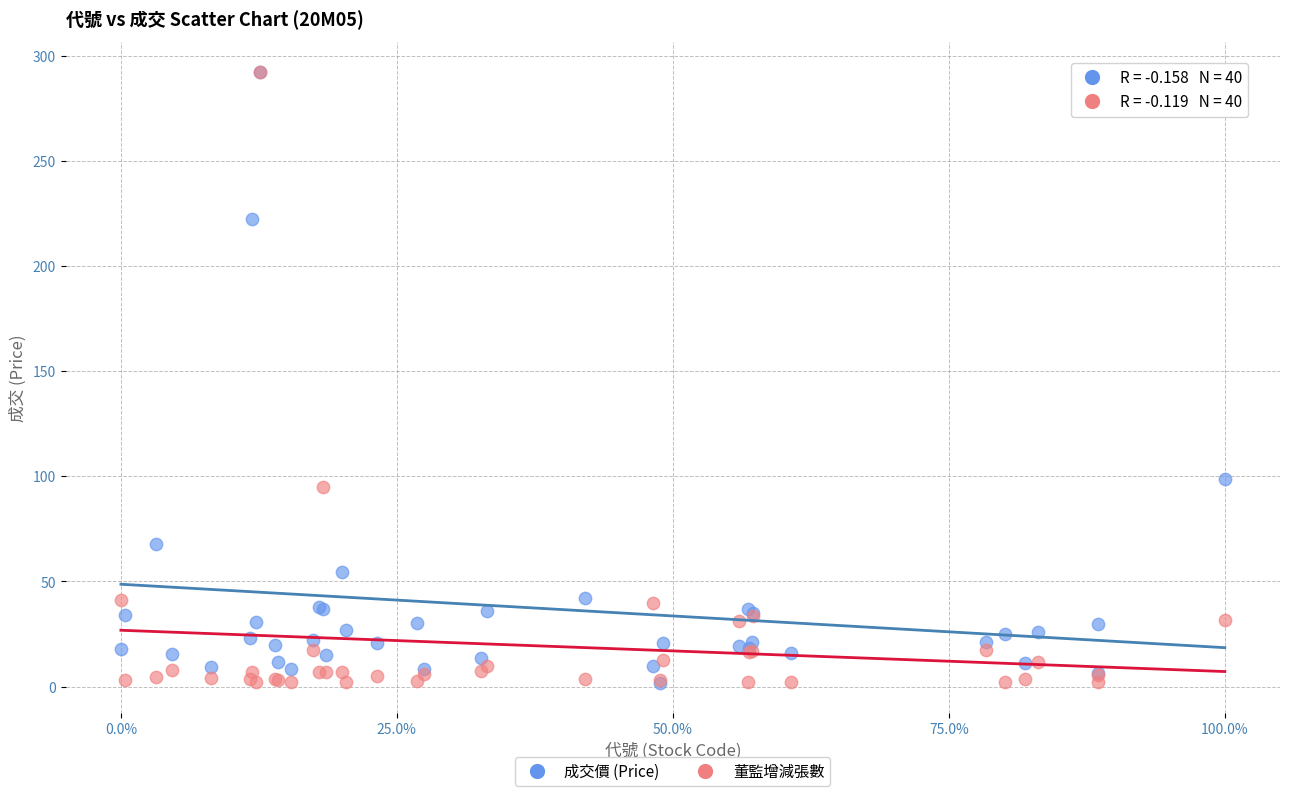

Across all series, what Y value is closest to 146?

98.6